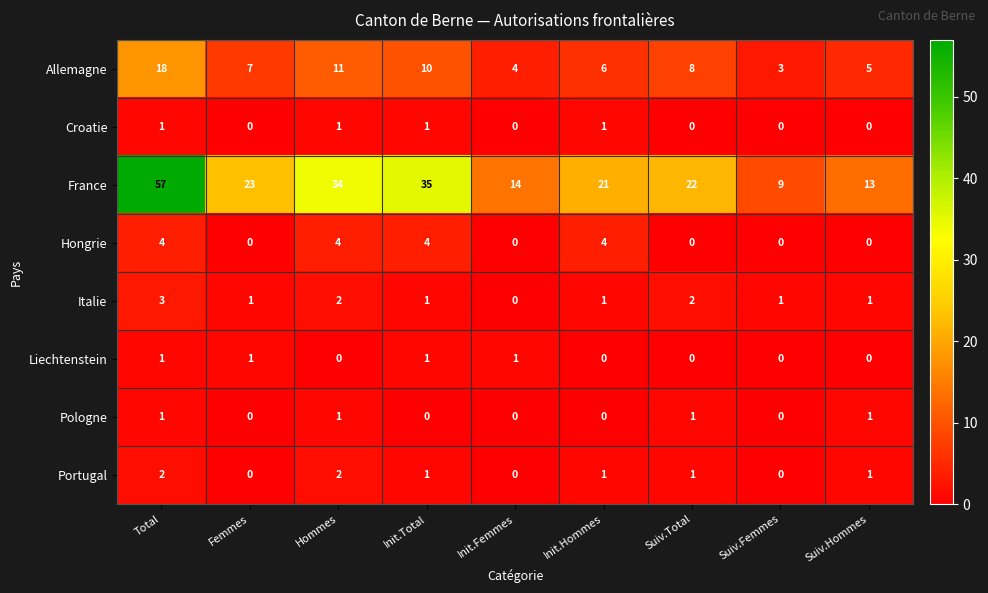

What is the sum of all Allemagne values?

72